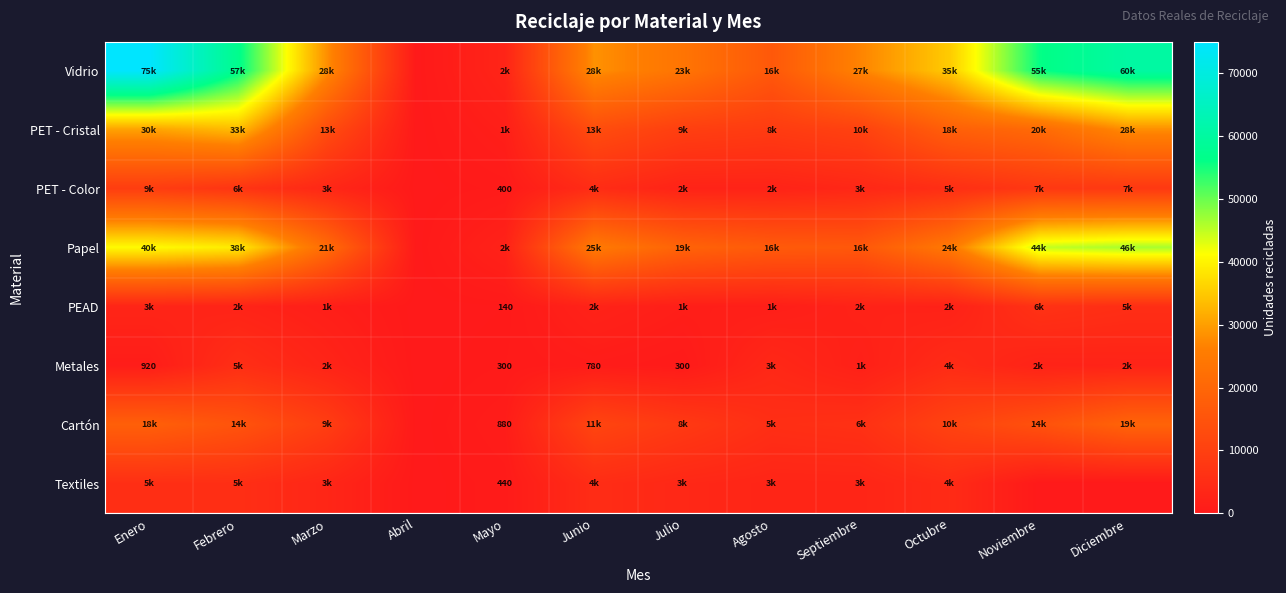

The PET - Color series shows 400 at Mayo. True or false?

True